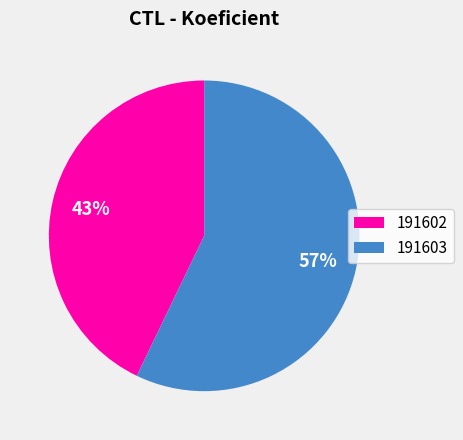

Which has a higher value, 191603 or 191602?

191603